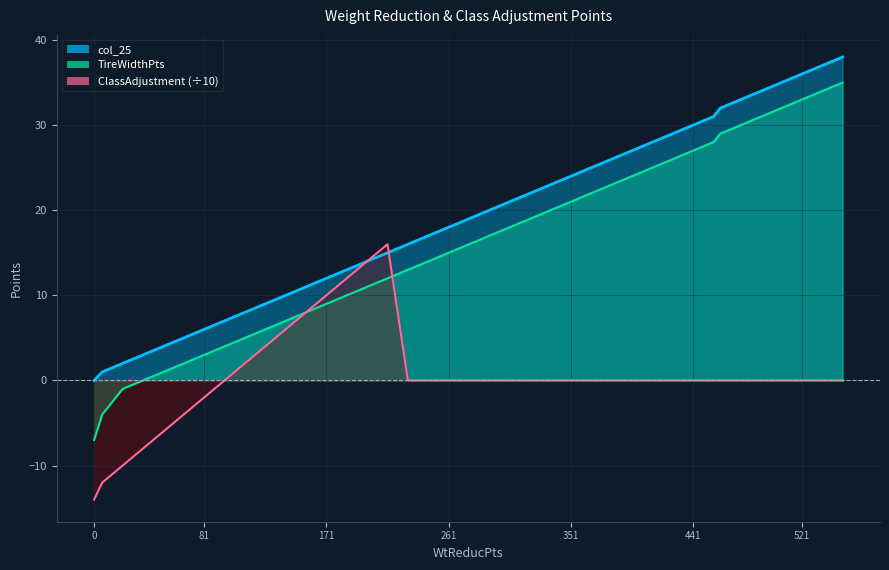

What is the minimum value for ClassAdjustment?

-14